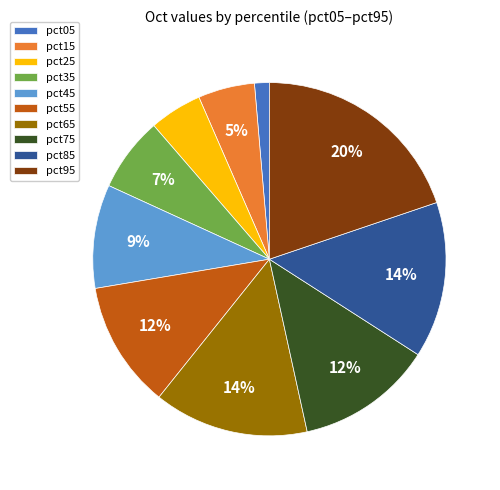

What is the smallest slice in the pie chart?

pct05